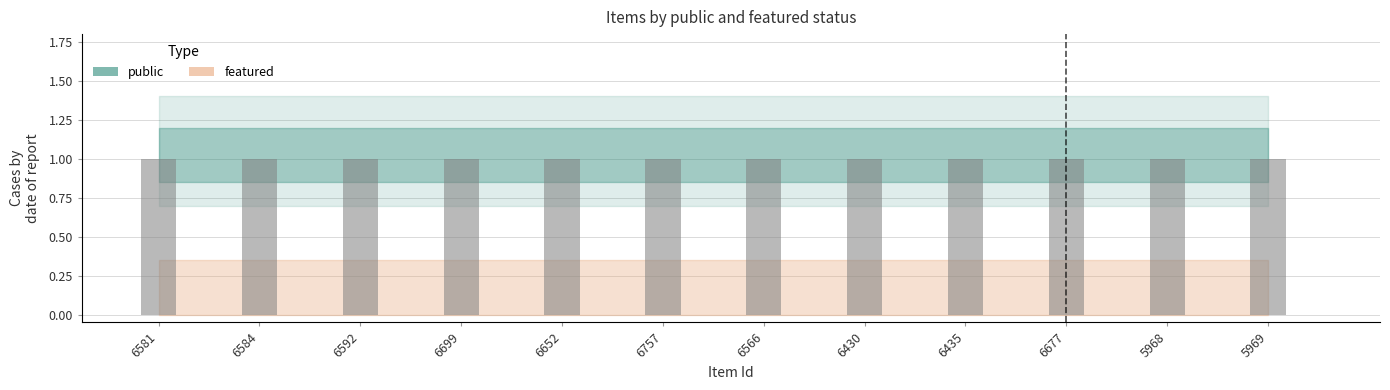

Rank the categories by public value from highest to lowest.

6581, 6584, 6592, 6699, 6652, 6757, 6566, 6430, 6435, 6677, 5968, 5969